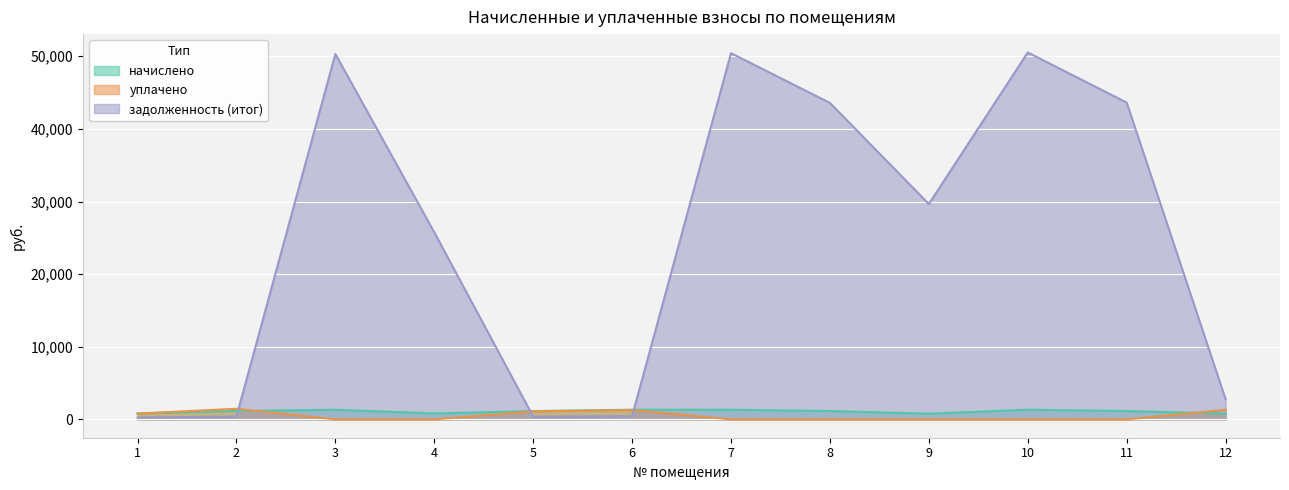

Which category has the lowest value in the задолженность (итог) series?

1